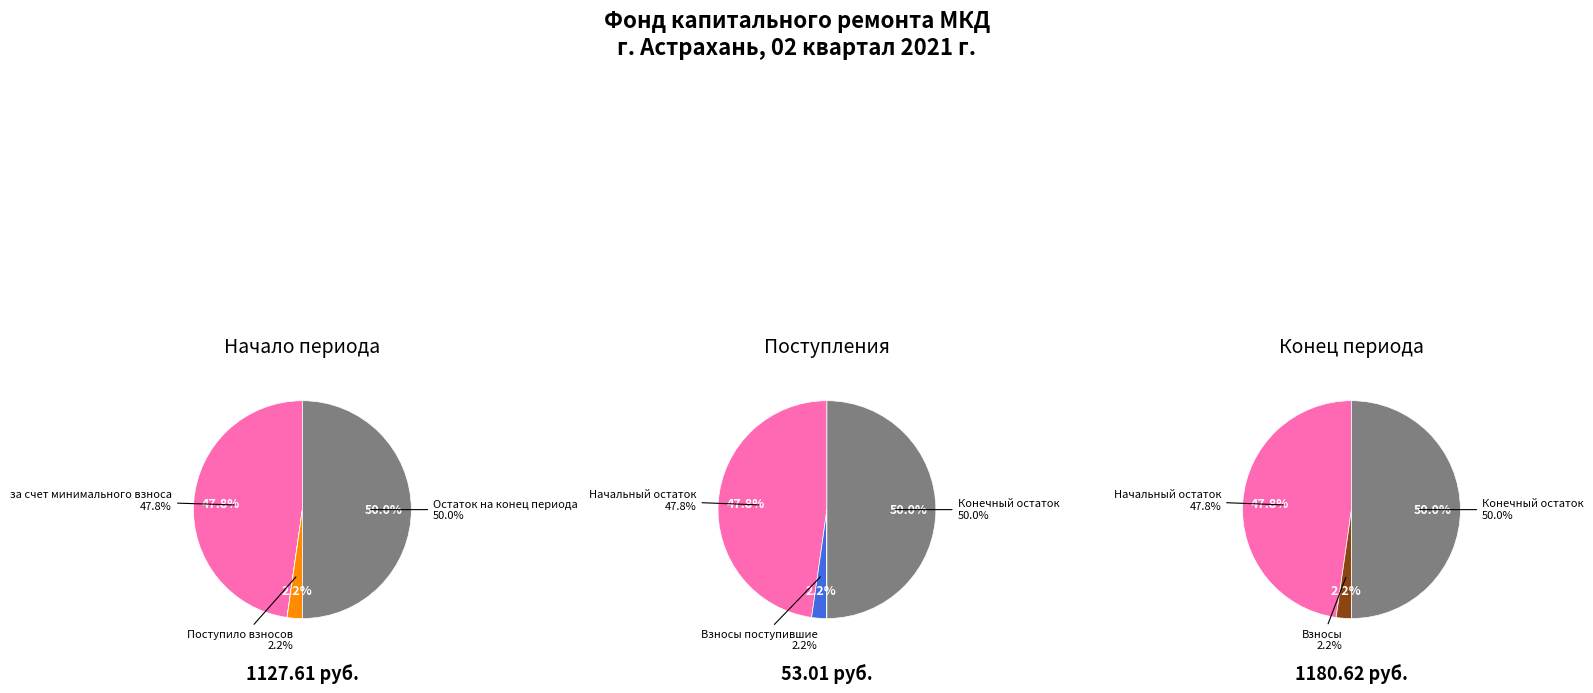

The сверх минимального размера взноса slice represents 14% of the pie. True or false?

False